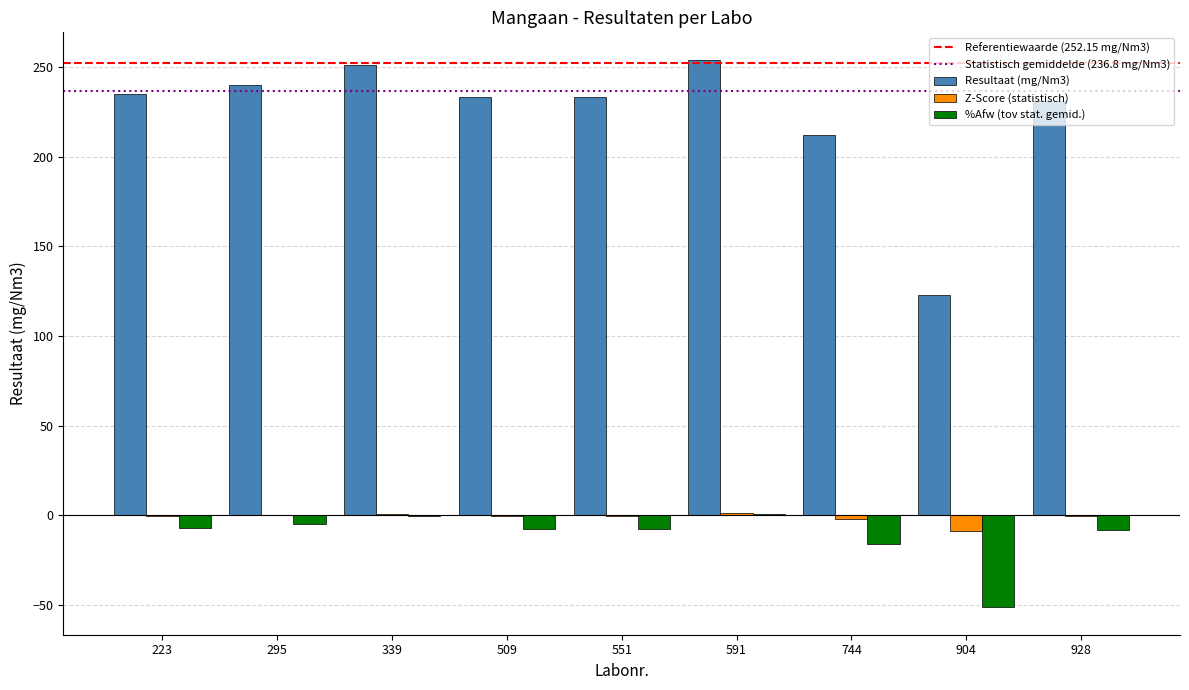

The Z-Score (statistisch) series shows -0.3 at 509. True or false?

True